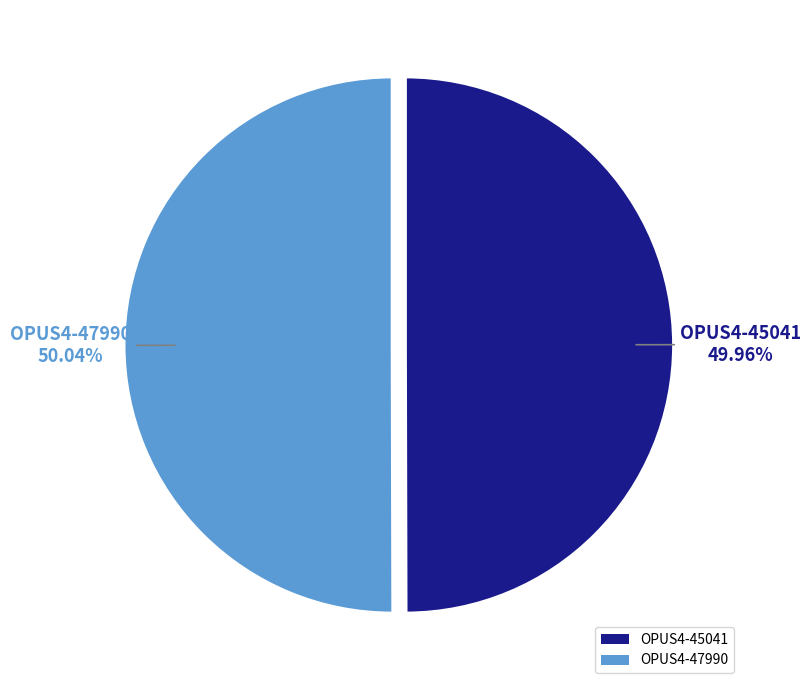

What is the ratio of the value at OPUS4-45041 to the value at OPUS4-47990?

1.0